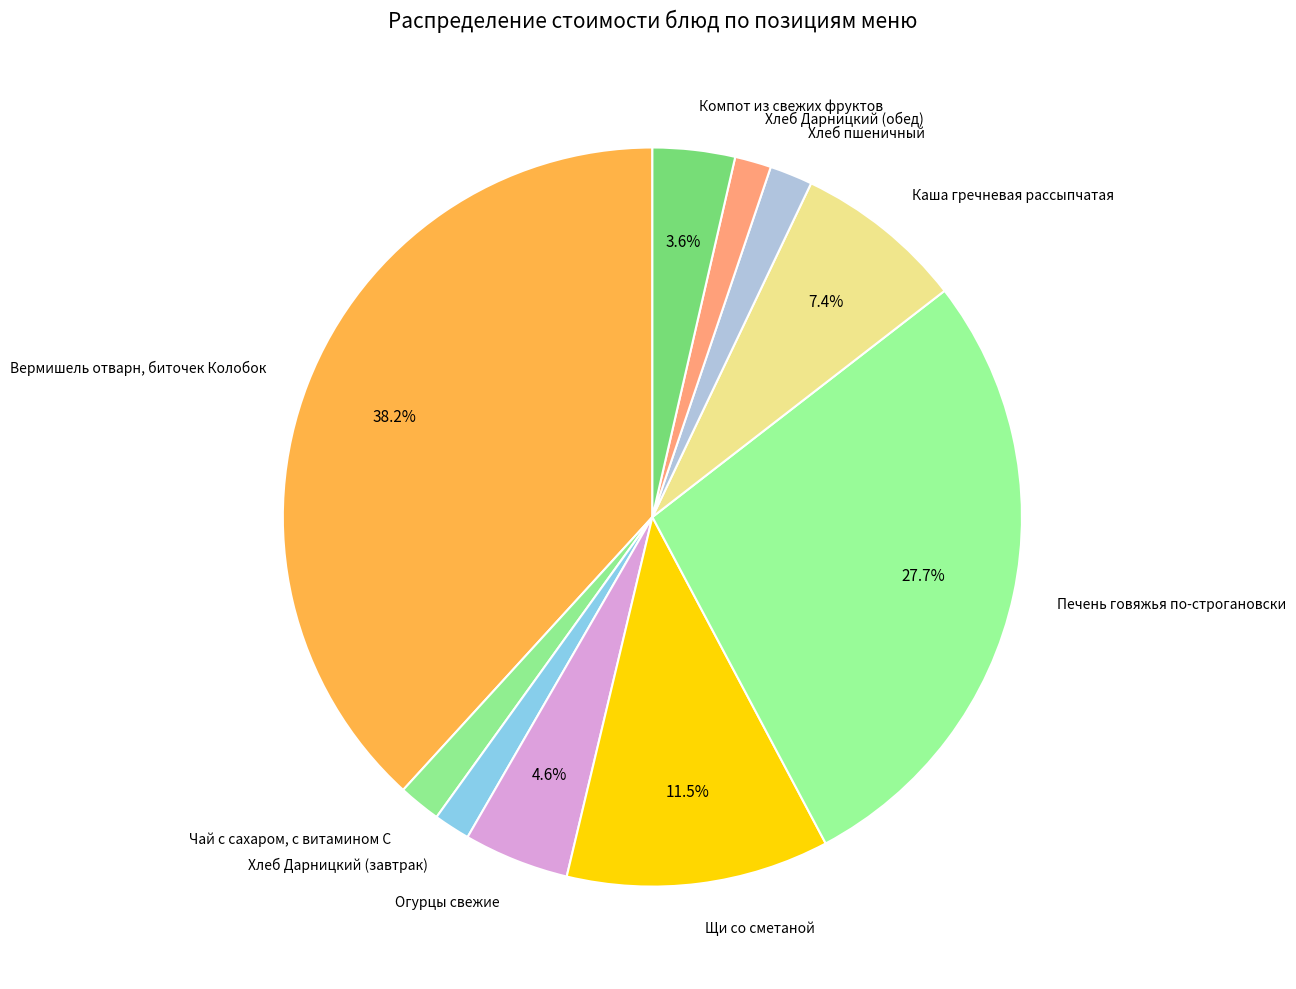

Does any single category account for the majority?

No